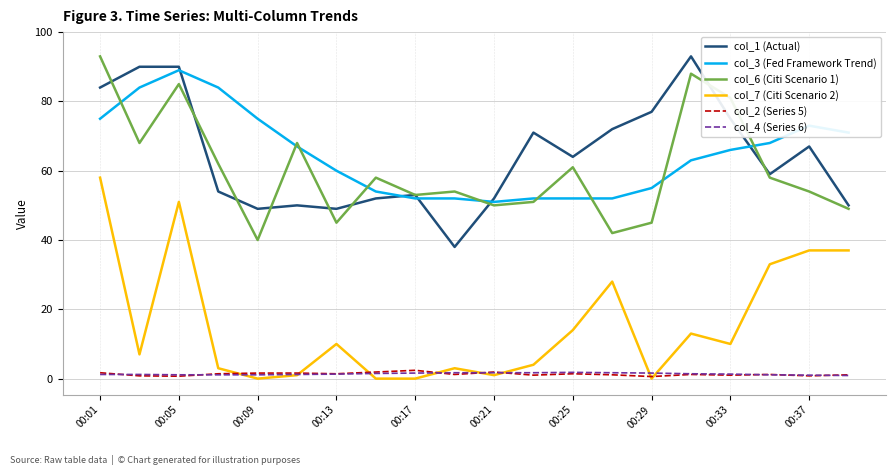

What is the maximum value for col_6 (Citi Scenario 1)?

93.0